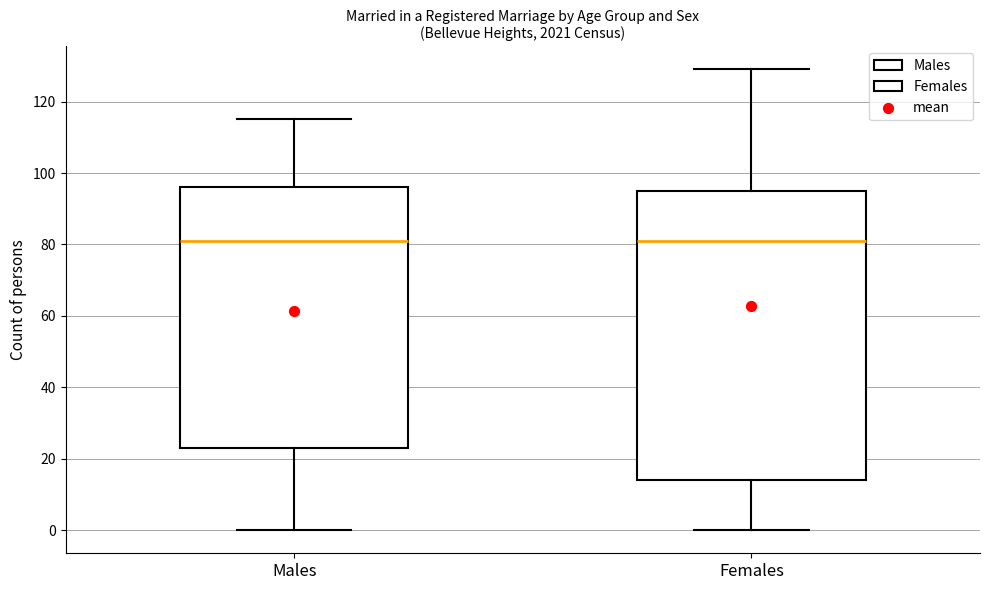

Which box is the tallest, from its lower edge to its upper edge?

Females